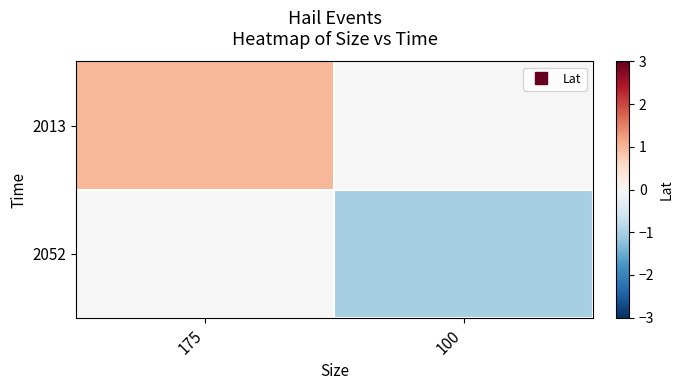

What is the maximum value shown in the chart?

1